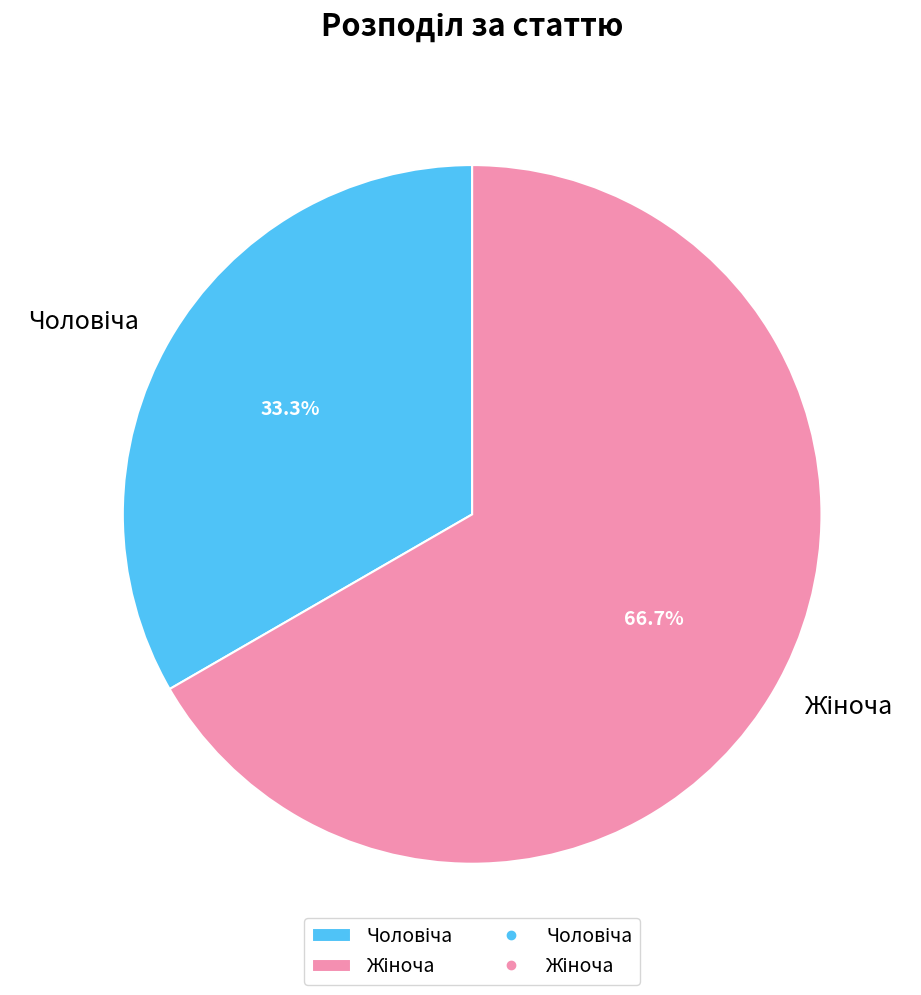

Does any single category account for the majority?

Yes